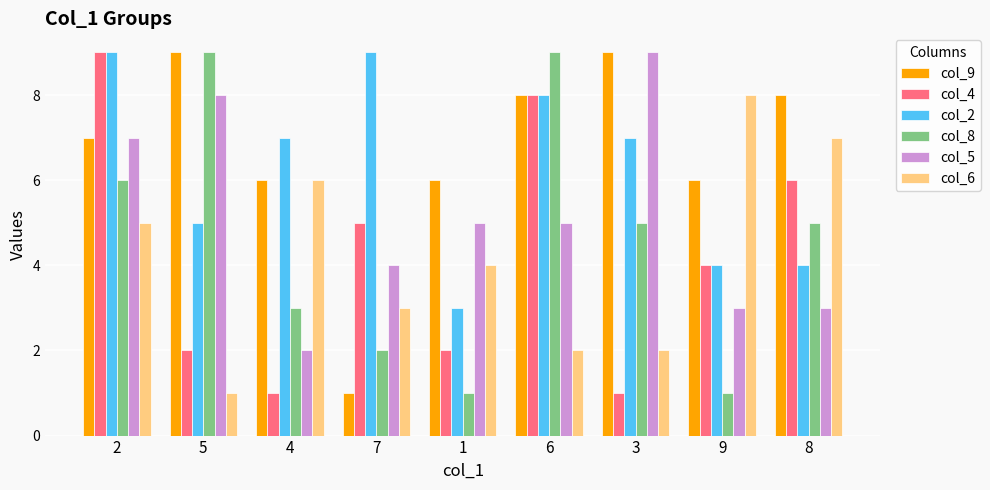

At 7, list the series in order from smallest to largest.

col_9, col_8, col_6, col_5, col_4, col_2